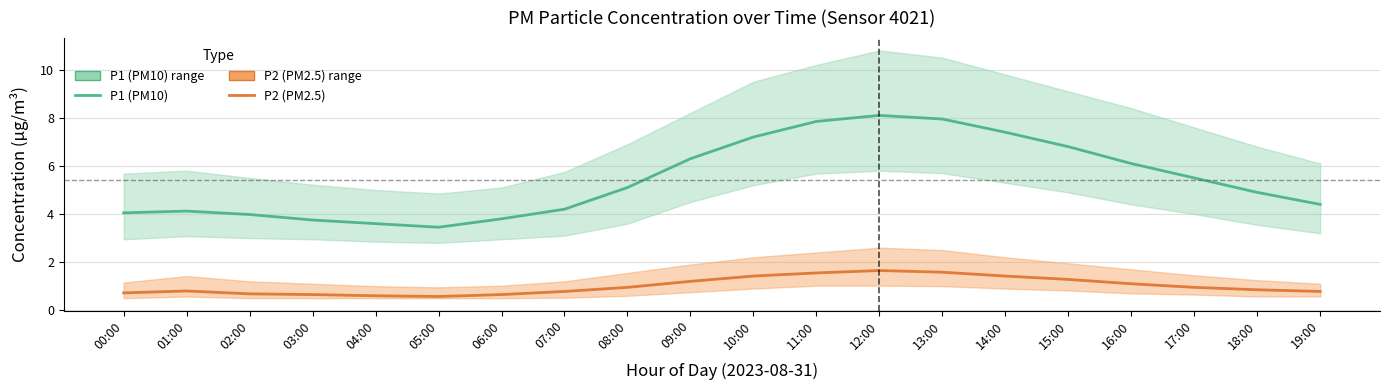

Reading left to right, transcribe all the data shown in this chart.

P1 (PM10): 4.0	4.1	4.0	3.8	3.6	3.5	3.8	4.2	5.1	6.3	7.2	7.8	8.1	8.0	7.4	6.8	6.1	5.5	4.9	4.4
P2 (PM2.5): 0.7	0.8	0.7	0.7	0.6	0.6	0.7	0.8	0.9	1.2	1.4	1.6	1.6	1.6	1.4	1.3	1.1	0.9	0.8	0.8